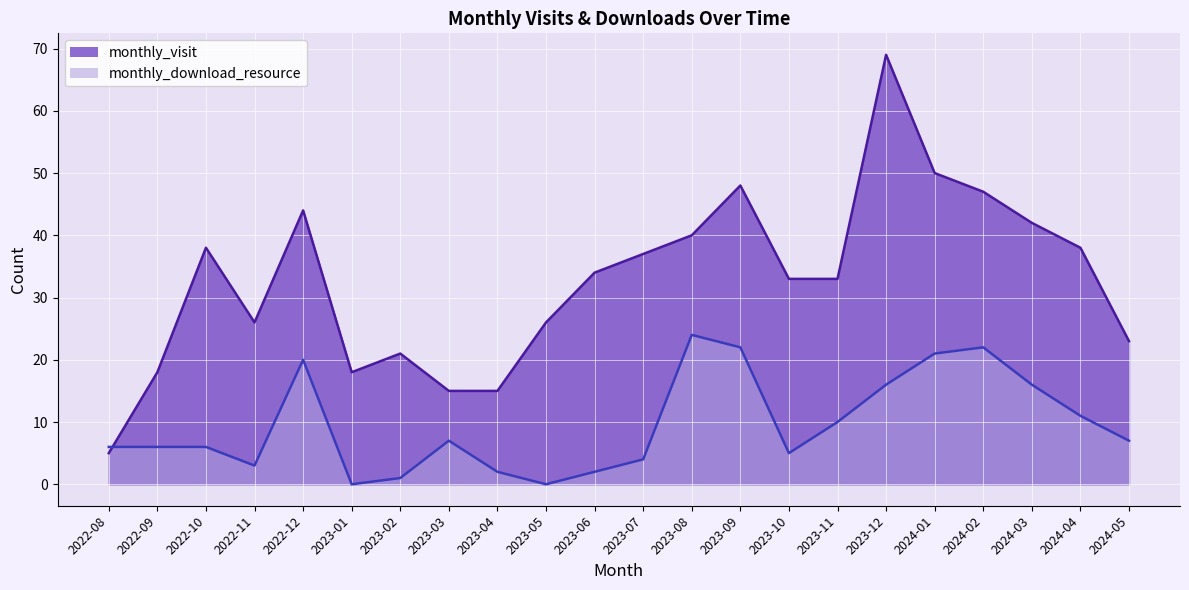

How many data points in monthly_download_resource are less than 7?

11